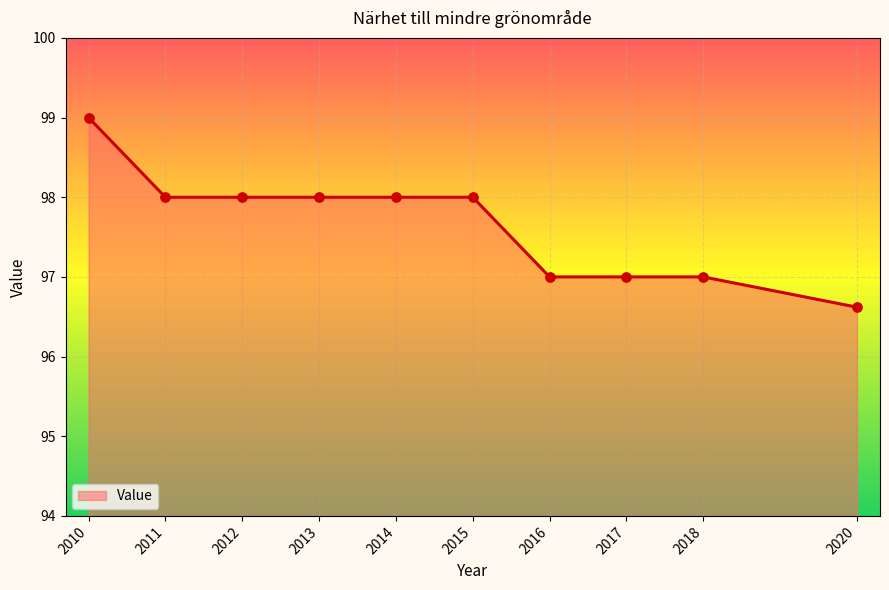

What is the ratio of the value at 2015 to the value at 2011?

1.0